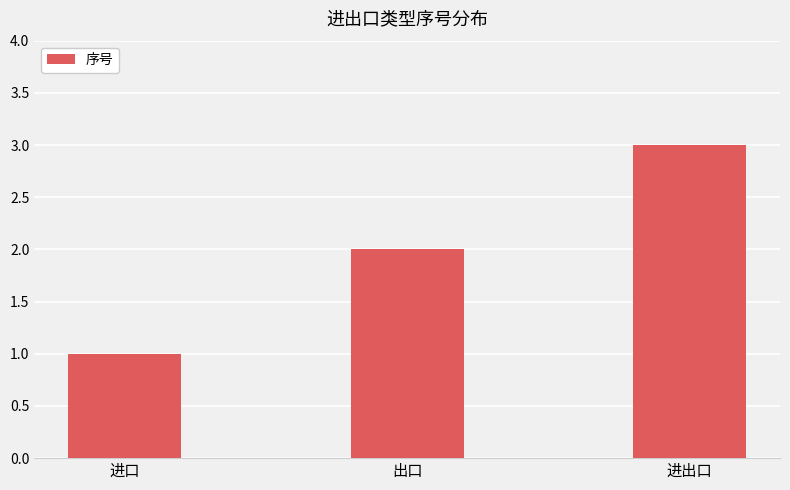

What is the label of the 1st bar from the right?

进出口